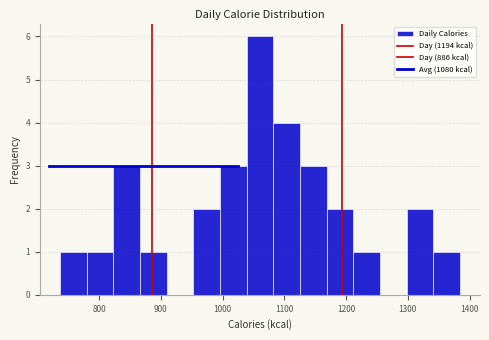

Which range on the x-axis has the tallest bar?

1040 to 1080